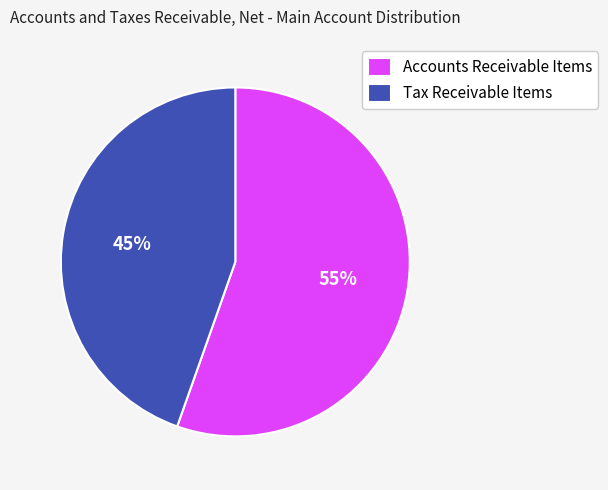

Which category has the biggest portion of the pie?

Accounts Receivable Items